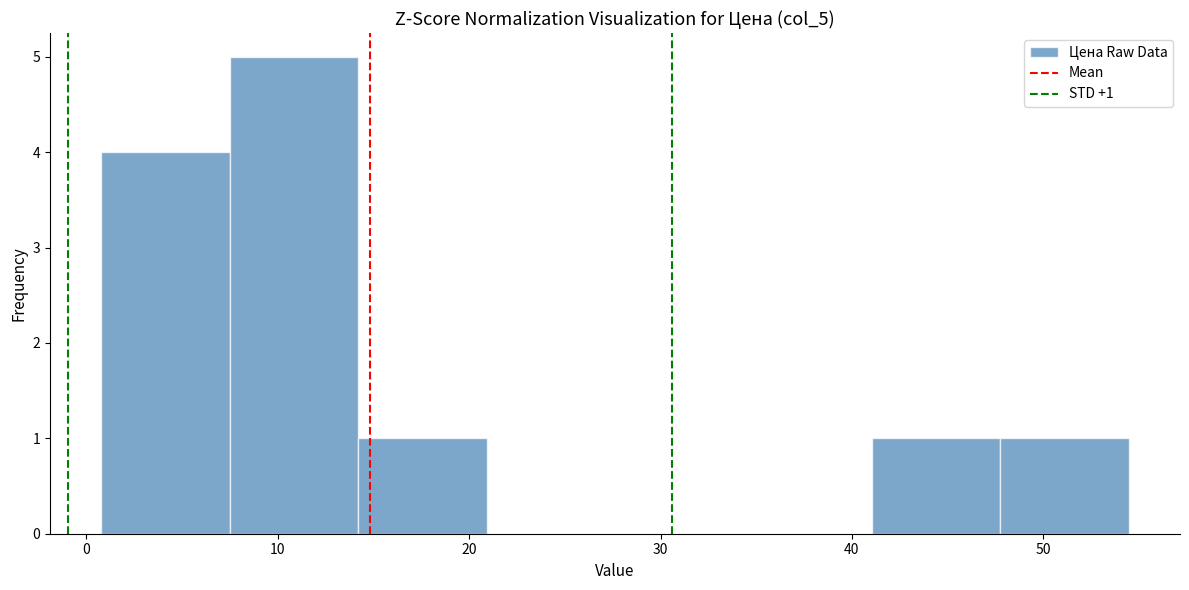

Over which range of the x-axis is the bar tallest?

7 to 14